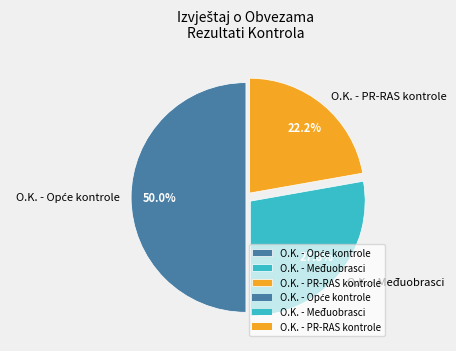

Between O.K. - Međuobrasci and O.K. - PR-RAS kontrole, which is larger?

O.K. - Međuobrasci